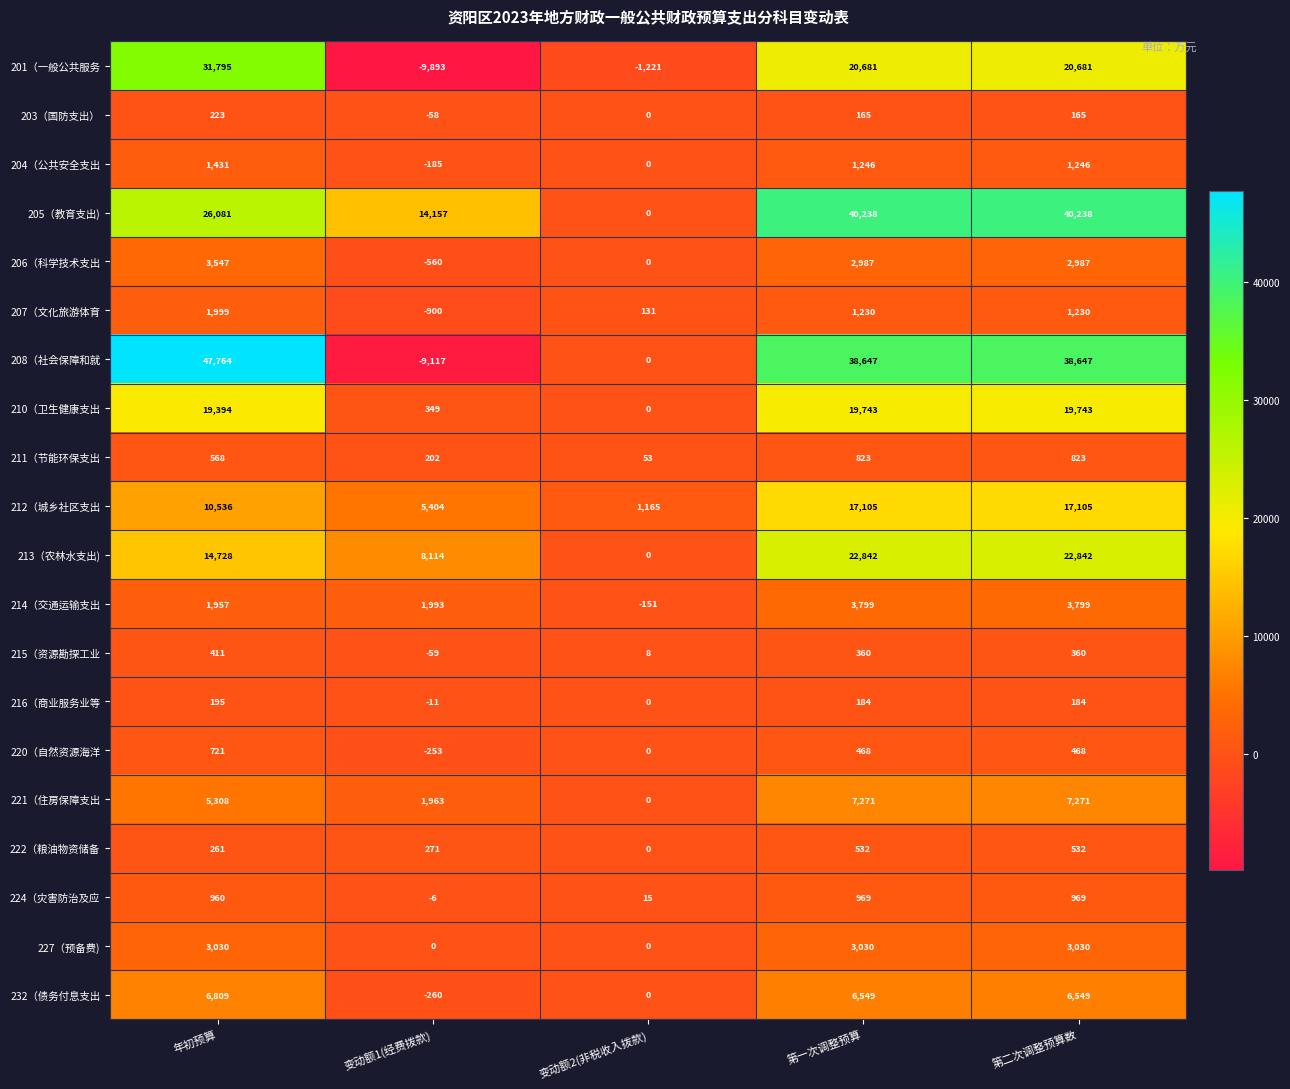

List the series in order of their peak value, highest first.

208（社会保障和就, 205（教育支出), 201（一般公共服务, 213（农林水支出), 210（卫生健康支出, 212（城乡社区支出, 221（住房保障支出, 232（债务付息支出, 214（交通运输支出, 206（科学技术支出, 227（预备费), 207（文化旅游体育, 204（公共安全支出, 224（灾害防治及应, 211（节能环保支出, 220（自然资源海洋, 222（粮油物资储备, 215（资源勘探工业, 203（国防支出）, 216（商业服务业等